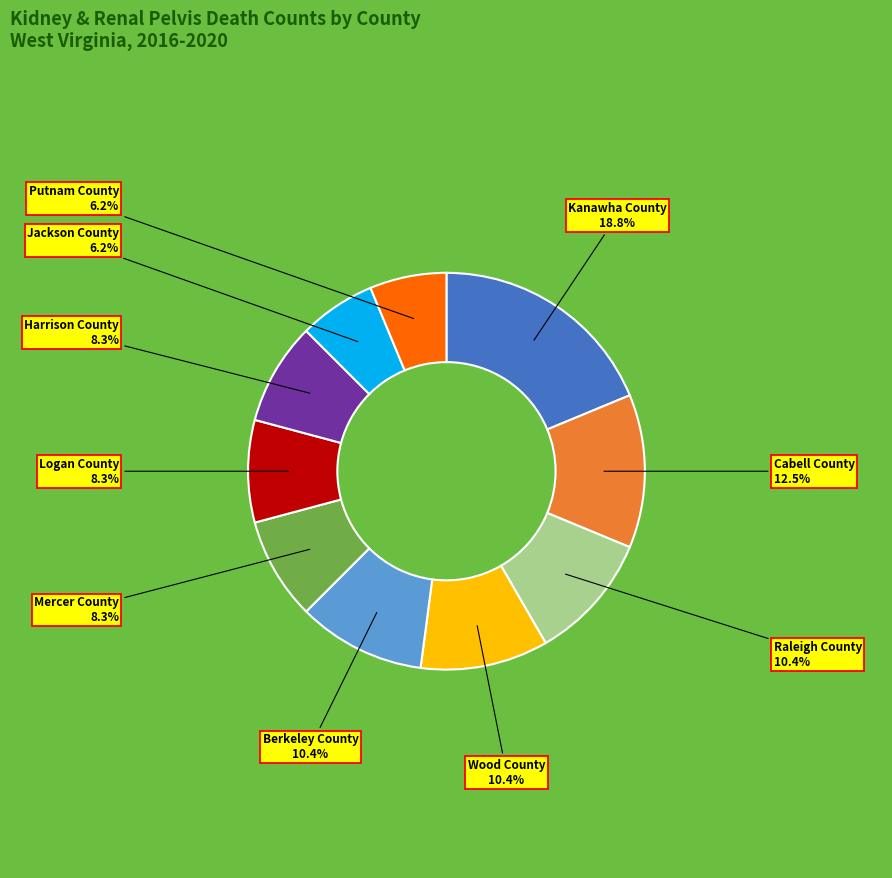

To the nearest percent, what is the difference between the Raleigh County and Harrison County slice percentages?

2%